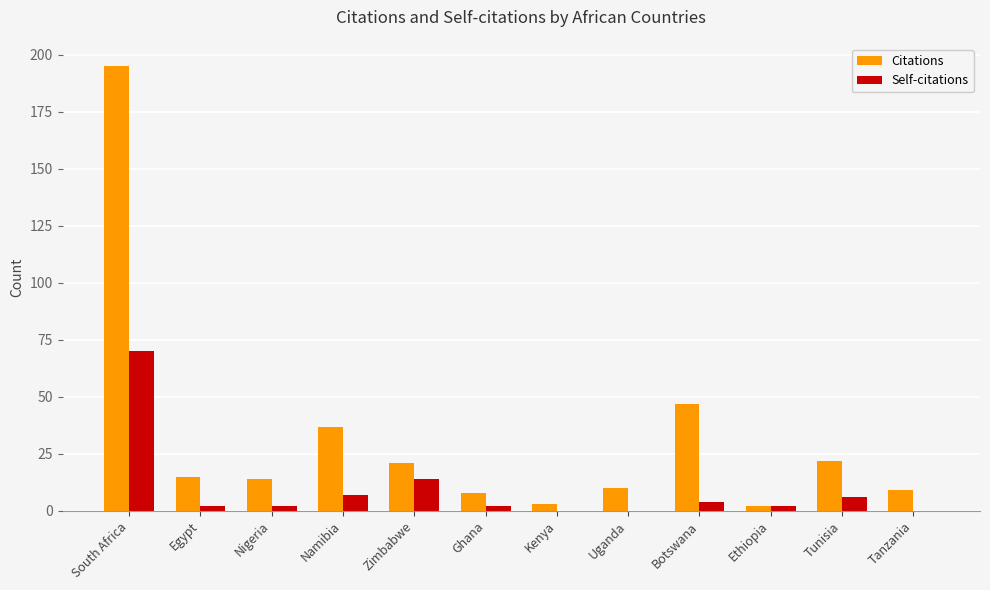

True or false: Citations has a value of 8 at Ghana.

True